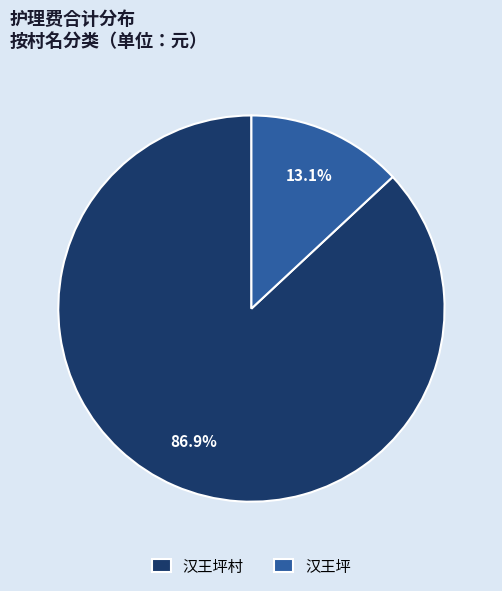

Which has a higher value, 汉王坪村 or 汉王坪?

汉王坪村